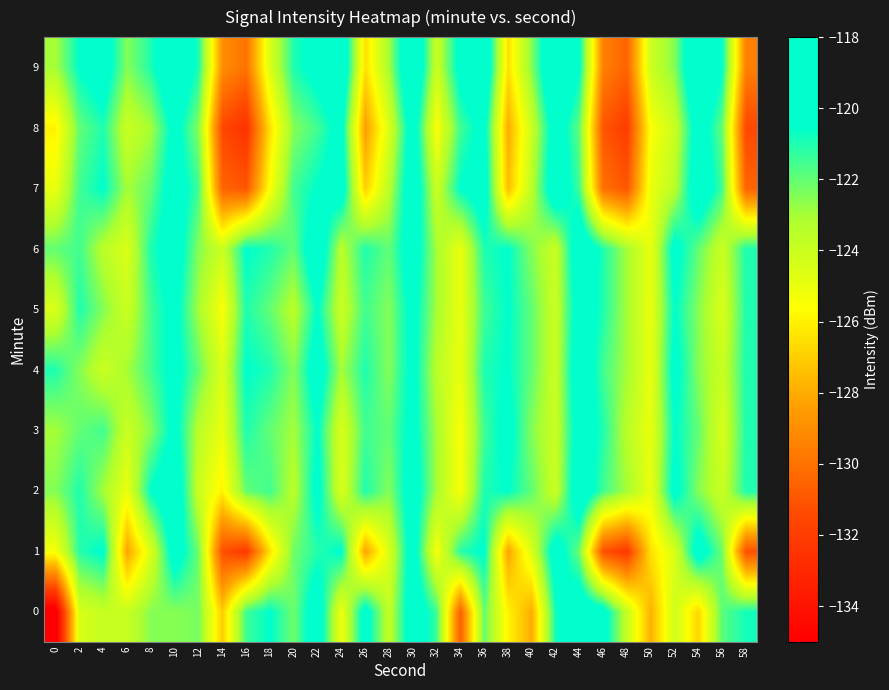

What is the greatest value displayed?

-118.0